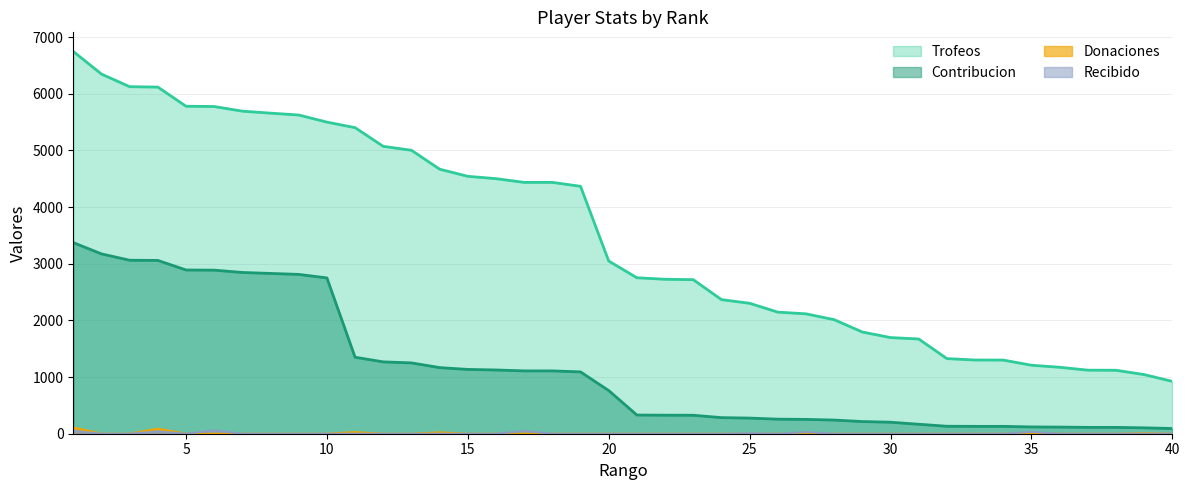

At which category is the sum across all series the highest?

1